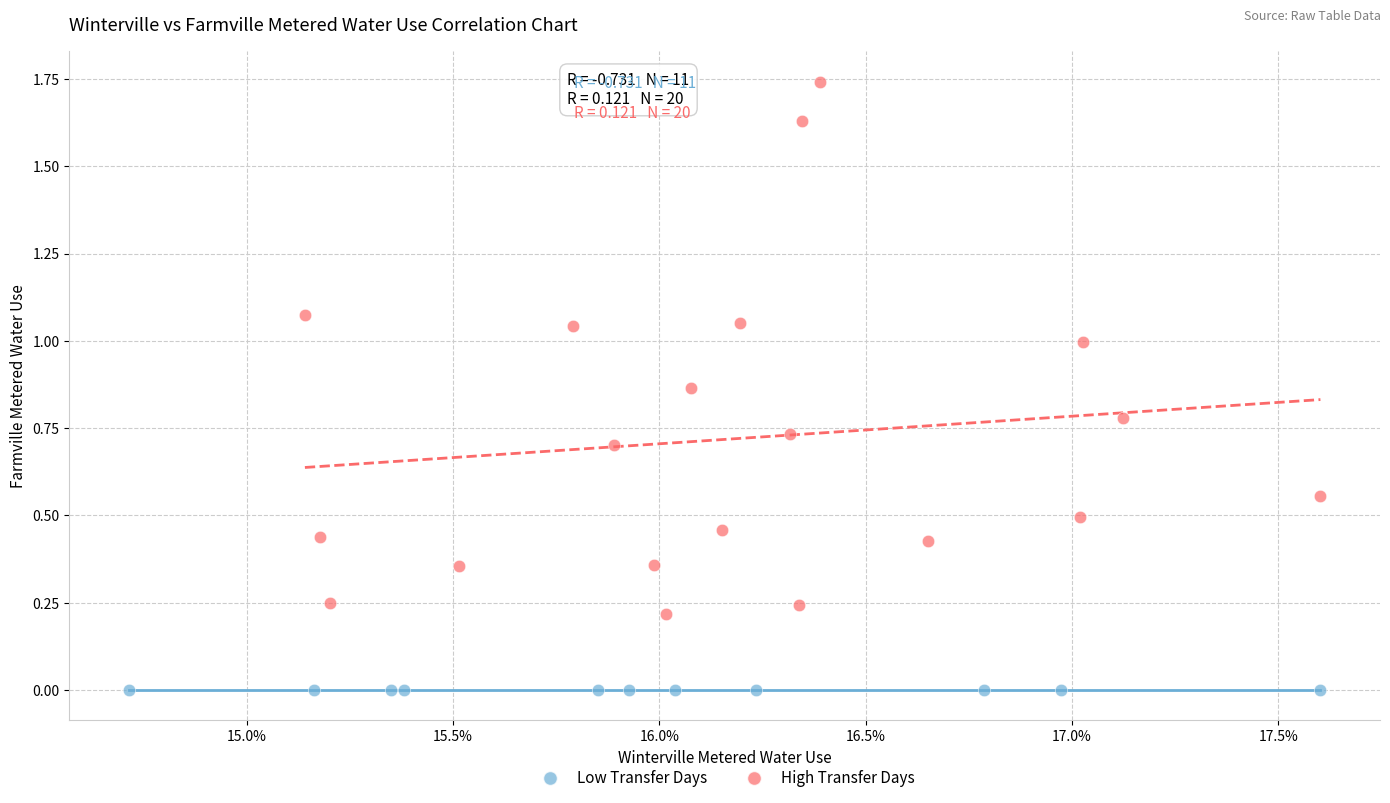

Which series has the widest spread of Y values?

High Transfer Days